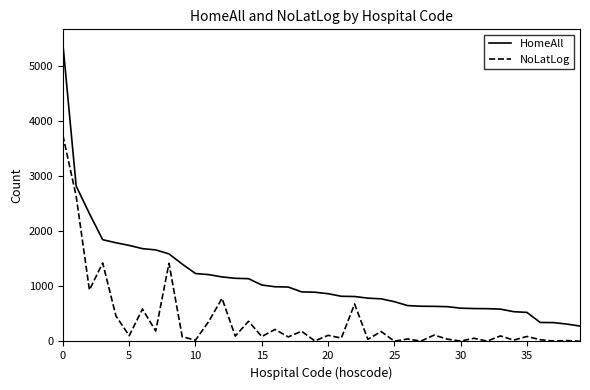

What is the greatest value displayed?

5403